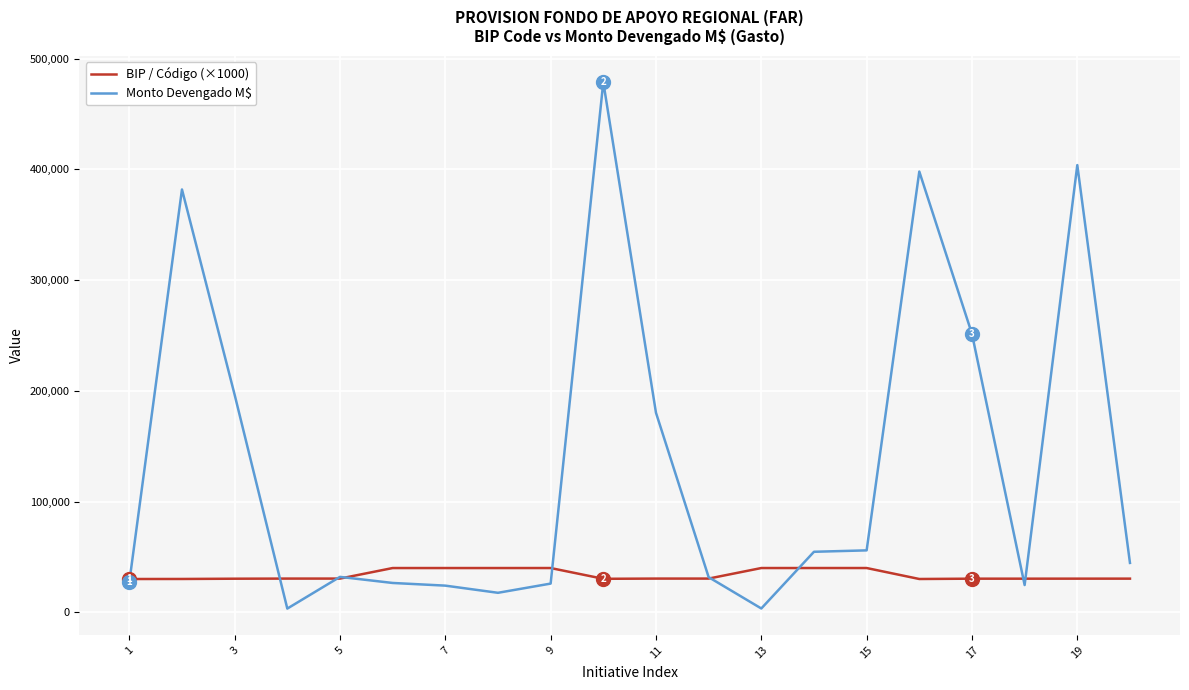

What is the highest value of the BIP / Código (×1000) series?

40014.1